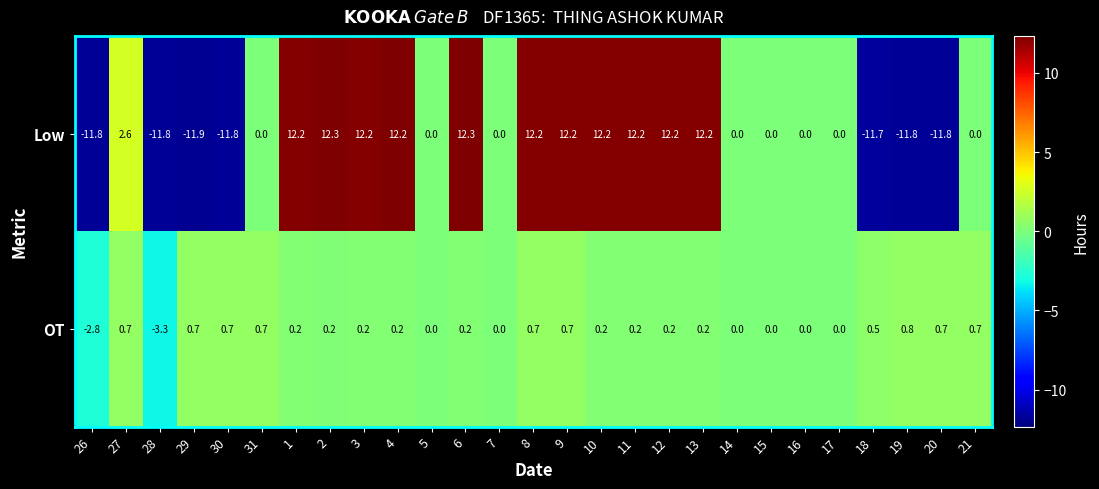

How many values in Low are below zero?

7